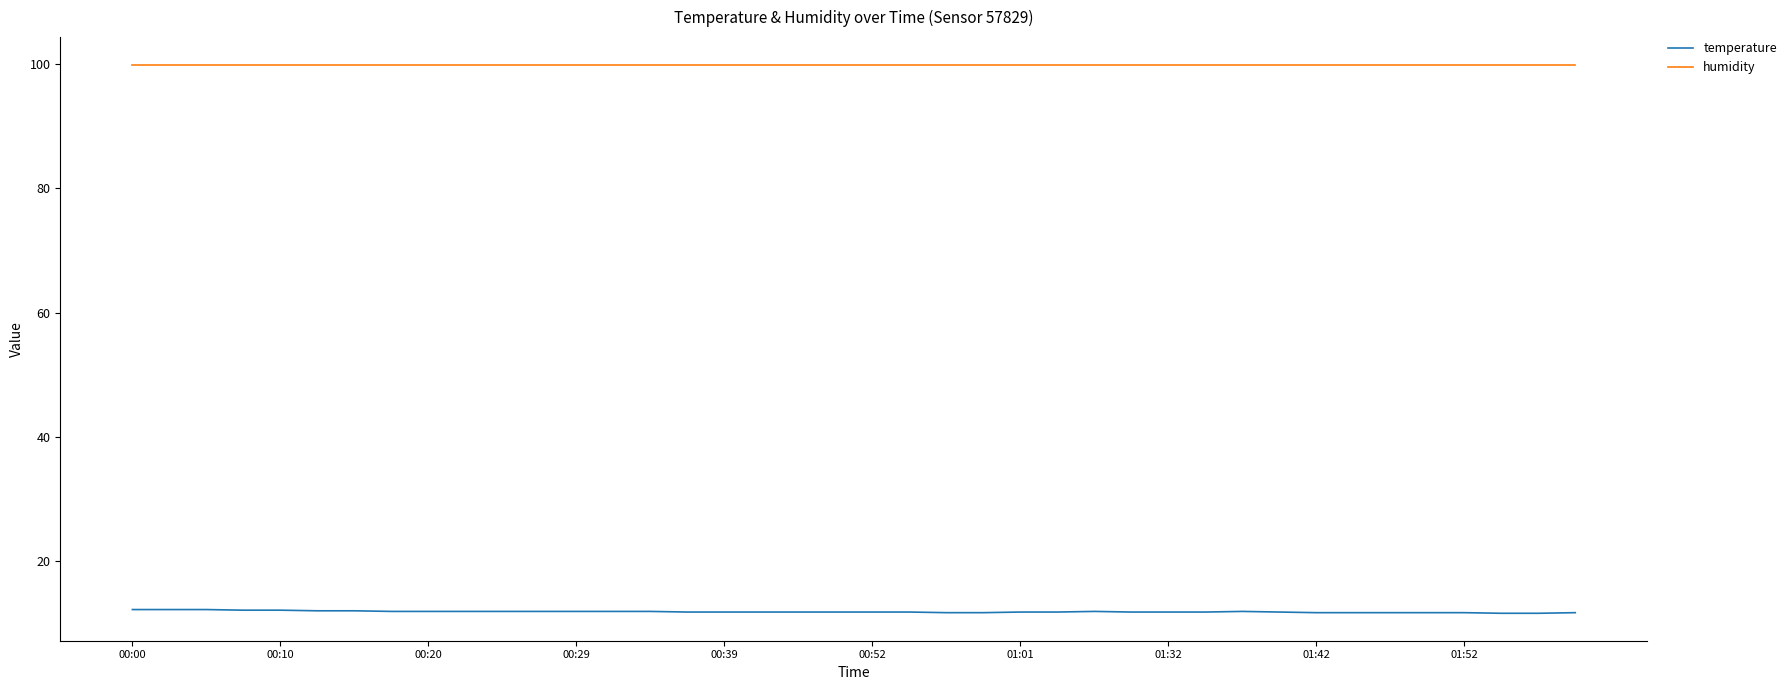

Which series has the largest total across all categories?

humidity